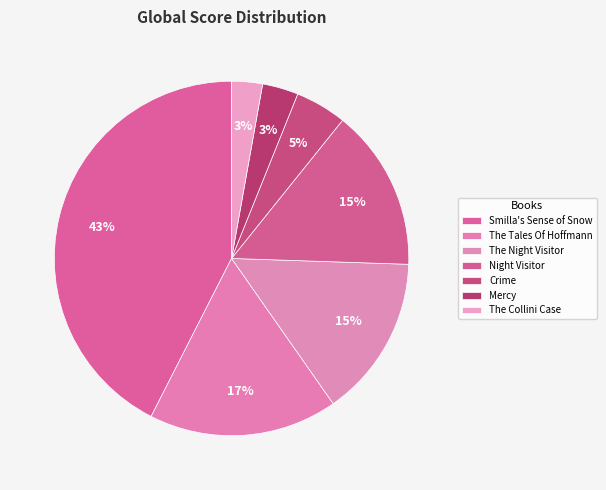

What percentage do Crime and Mercy together represent?

8.0%